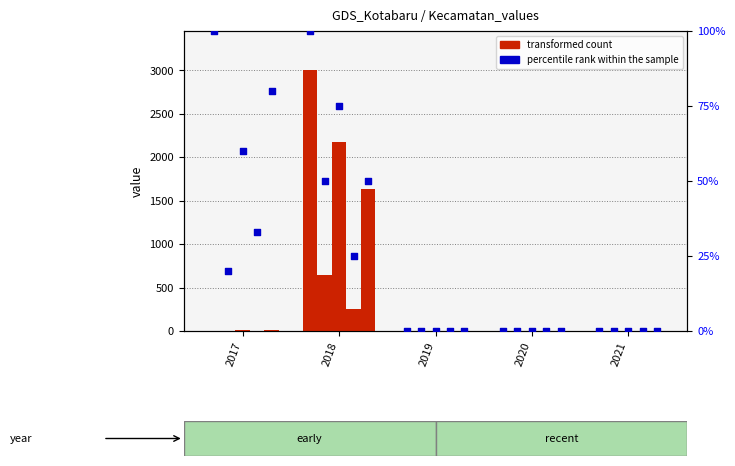

Which has a higher value, 2017 or 2021?

2017